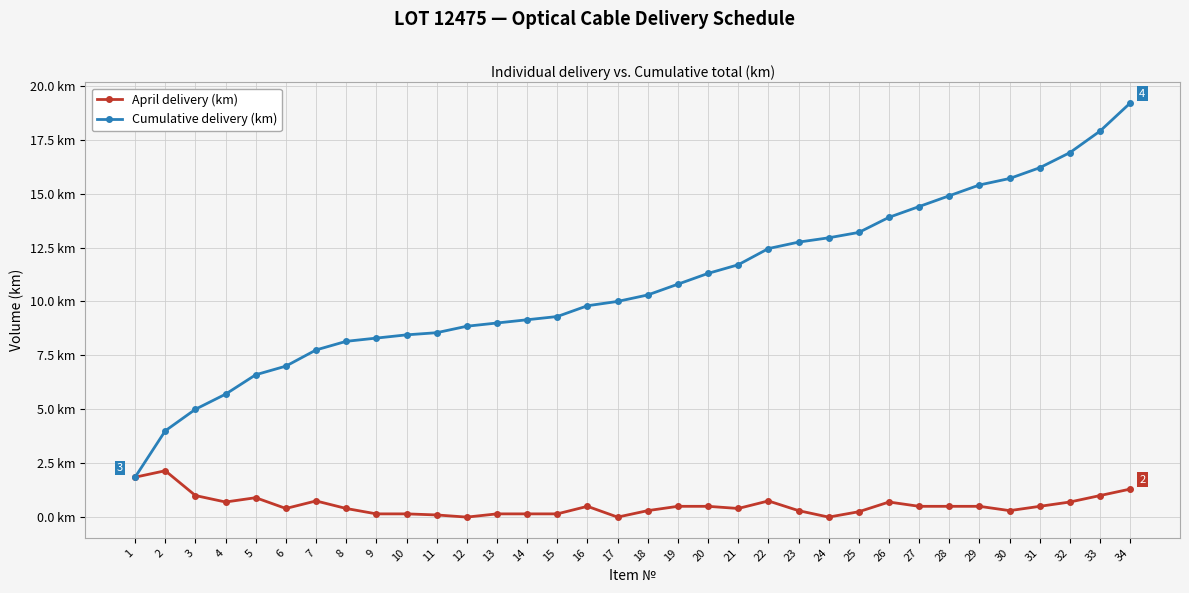

What is the value of the April delivery (km) point at the 28th from the left?

0.5